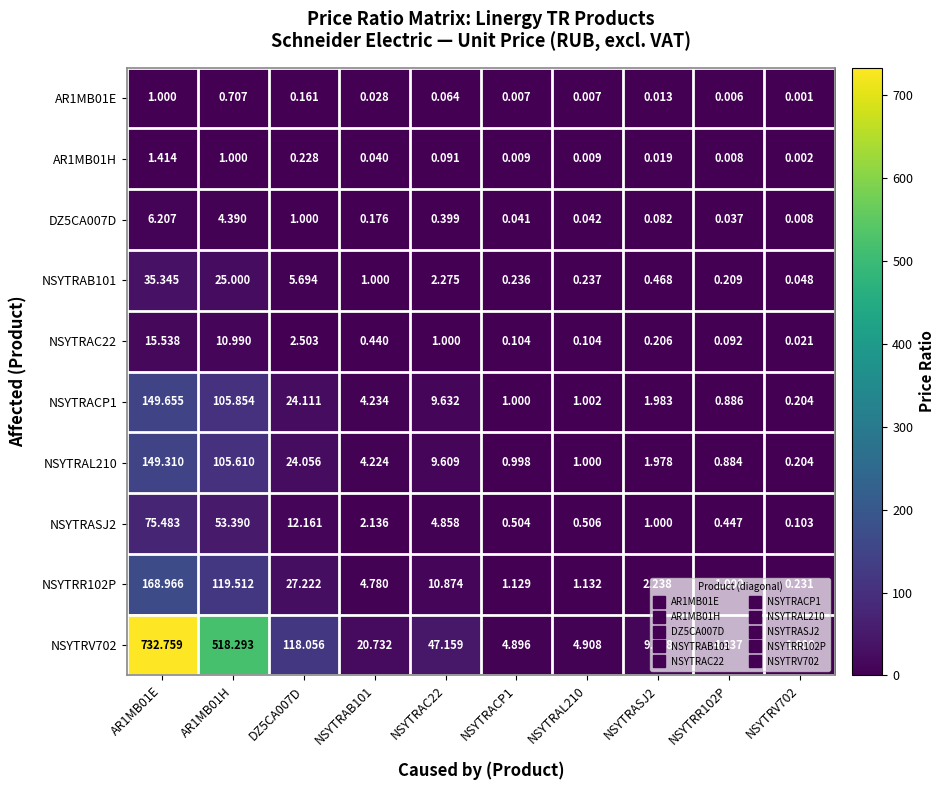

Which series has the largest total across all categories?

NSYTRV702